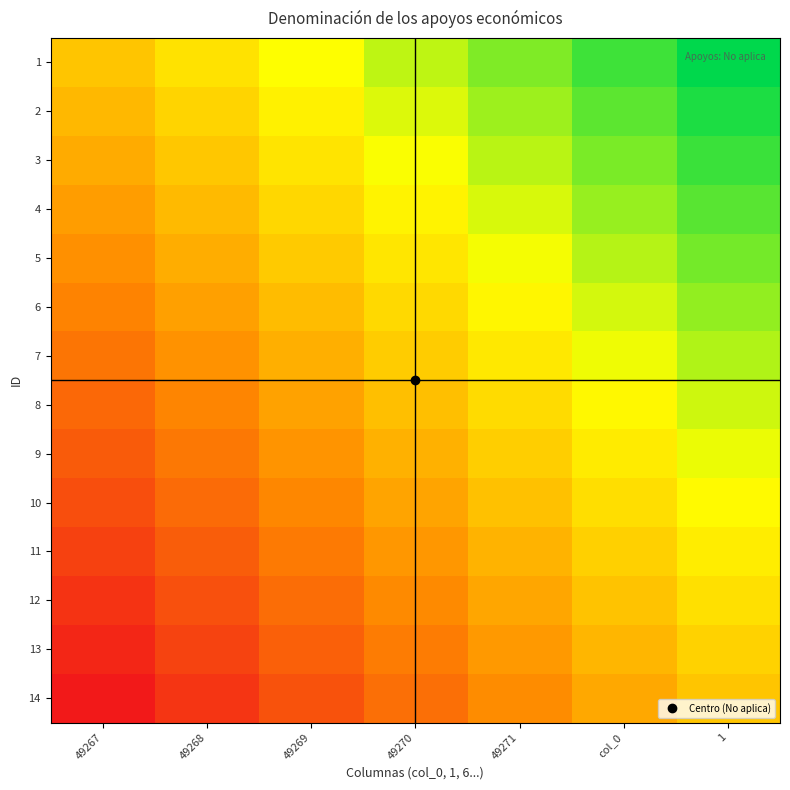

Reading right to left, extract all data points from this chart.

1: 1=1.0	col_0=0.8	49271=0.7	49270=0.5	49269=0.3	49268=0.2	49267=0.0
2: 1=0.9	col_0=0.8	49271=0.6	49270=0.4	49269=0.3	49268=0.1	49267=-0.1
3: 1=0.8	col_0=0.7	49271=0.5	49270=0.3	49269=0.2	49268=0.0	49267=-0.2
4: 1=0.8	col_0=0.6	49271=0.4	49270=0.3	49269=0.1	49268=-0.1	49267=-0.2
5: 1=0.7	col_0=0.5	49271=0.4	49270=0.2	49269=0.0	49268=-0.1	49267=-0.3
6: 1=0.6	col_0=0.4	49271=0.3	49270=0.1	49269=-0.1	49268=-0.2	49267=-0.4
7: 1=0.5	col_0=0.4	49271=0.2	49270=0.0	49269=-0.1	49268=-0.3	49267=-0.5
8: 1=0.5	col_0=0.3	49271=0.1	49270=-0.0	49269=-0.2	49268=-0.4	49267=-0.5
9: 1=0.4	col_0=0.2	49271=0.1	49270=-0.1	49269=-0.3	49268=-0.4	49267=-0.6
10: 1=0.3	col_0=0.1	49271=-0.0	49270=-0.2	49269=-0.4	49268=-0.5	49267=-0.7
11: 1=0.2	col_0=0.1	49271=-0.1	49270=-0.3	49269=-0.4	49268=-0.6	49267=-0.8
12: 1=0.2	col_0=-0.0	49271=-0.2	49270=-0.3	49269=-0.5	49268=-0.7	49267=-0.8
13: 1=0.1	col_0=-0.1	49271=-0.3	49270=-0.4	49269=-0.6	49268=-0.8	49267=-0.9
14: 1=0.0	col_0=-0.2	49271=-0.3	49270=-0.5	49269=-0.7	49268=-0.8	49267=-1.0